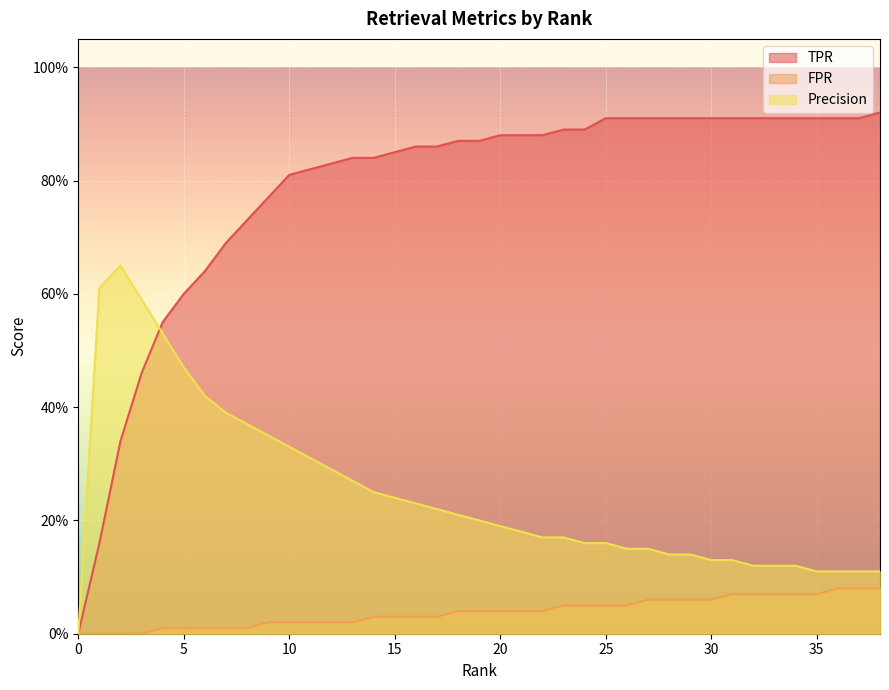

How many categories are shown in the chart?

39